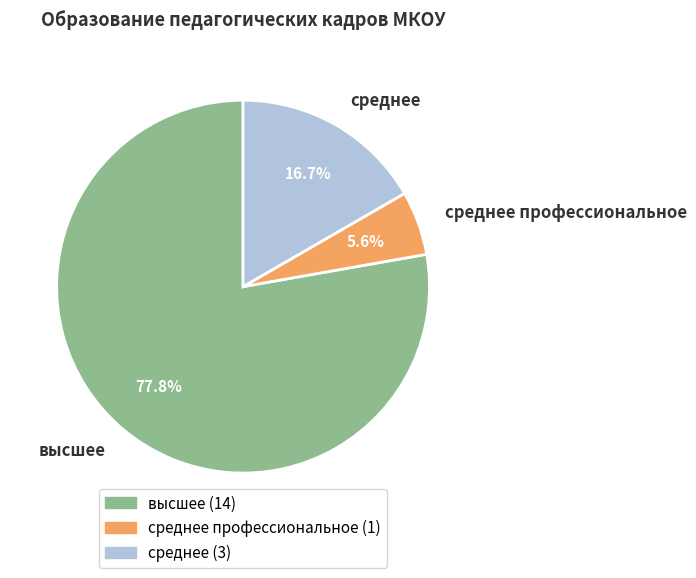

What is the largest slice in the pie chart?

высшее